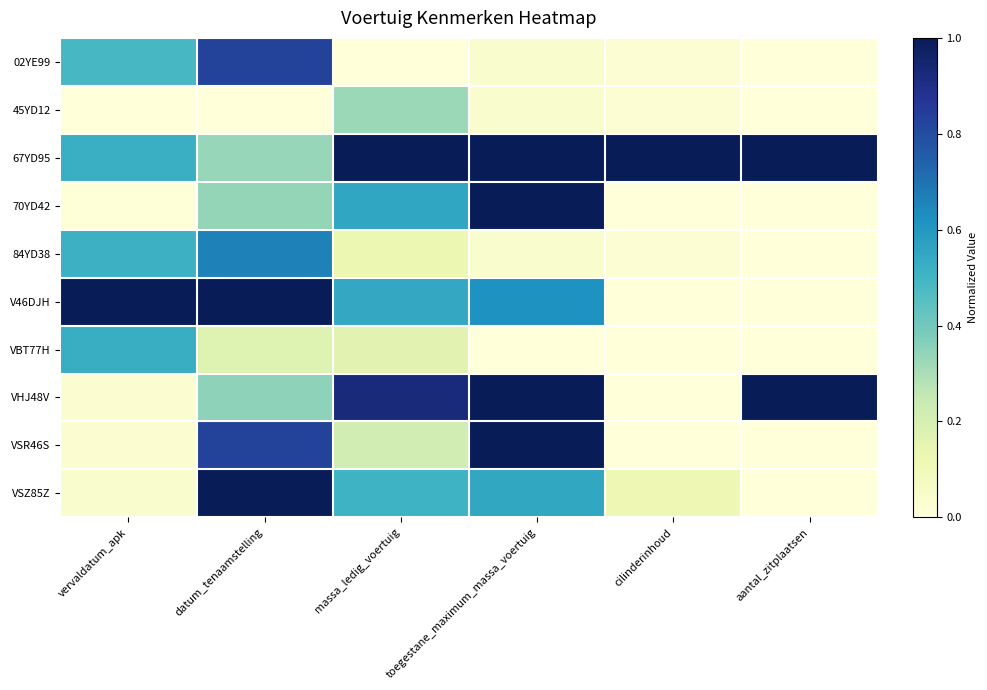

Reading left to right, transcribe all the data shown in this chart.

02YE99: vervaldatum_apk=0.5	datum_tenaamstelling=0.8	massa_ledig_voertuig=0.0	toegestane_maximum_massa_voertuig=0.0	cilinderinhoud=0.0	aantal_zitplaatsen=0.0
45YD12: vervaldatum_apk=0.0	datum_tenaamstelling=0.0	massa_ledig_voertuig=0.3	toegestane_maximum_massa_voertuig=0.0	cilinderinhoud=0.0	aantal_zitplaatsen=0.0
67YD95: vervaldatum_apk=0.5	datum_tenaamstelling=0.3	massa_ledig_voertuig=1.0	toegestane_maximum_massa_voertuig=1.0	cilinderinhoud=1.0	aantal_zitplaatsen=1.0
70YD42: vervaldatum_apk=0.0	datum_tenaamstelling=0.3	massa_ledig_voertuig=0.6	toegestane_maximum_massa_voertuig=1.0	cilinderinhoud=0.0	aantal_zitplaatsen=0.0
84YD38: vervaldatum_apk=0.5	datum_tenaamstelling=0.7	massa_ledig_voertuig=0.1	toegestane_maximum_massa_voertuig=0.0	cilinderinhoud=0.0	aantal_zitplaatsen=0.0
V46DJH: vervaldatum_apk=1.0	datum_tenaamstelling=1.0	massa_ledig_voertuig=0.5	toegestane_maximum_massa_voertuig=0.6	cilinderinhoud=0.0	aantal_zitplaatsen=0.0
VBT77H: vervaldatum_apk=0.5	datum_tenaamstelling=0.2	massa_ledig_voertuig=0.2	toegestane_maximum_massa_voertuig=0.0	cilinderinhoud=0.0	aantal_zitplaatsen=0.0
VHJ48V: vervaldatum_apk=0.0	datum_tenaamstelling=0.3	massa_ledig_voertuig=0.9	toegestane_maximum_massa_voertuig=1.0	cilinderinhoud=0.0	aantal_zitplaatsen=1.0
VSR46S: vervaldatum_apk=0.0	datum_tenaamstelling=0.8	massa_ledig_voertuig=0.2	toegestane_maximum_massa_voertuig=1.0	cilinderinhoud=0.0	aantal_zitplaatsen=0.0
VSZ85Z: vervaldatum_apk=0.0	datum_tenaamstelling=1.0	massa_ledig_voertuig=0.5	toegestane_maximum_massa_voertuig=0.6	cilinderinhoud=0.1	aantal_zitplaatsen=0.0